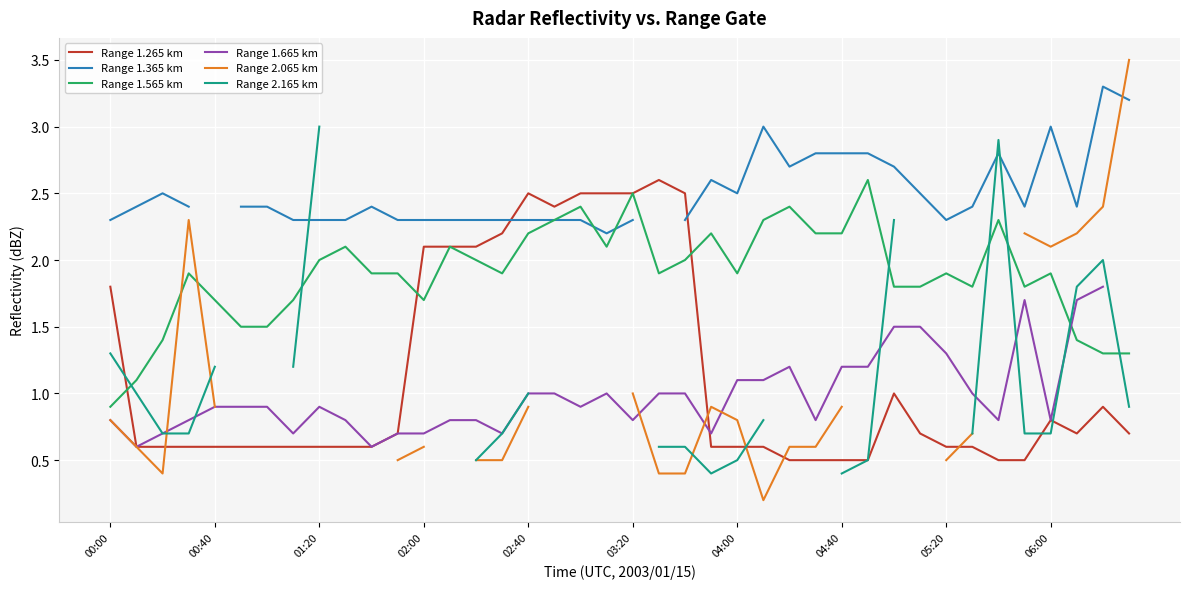

What are all the series names shown in the legend?

Range 1.265 km, Range 1.365 km, Range 1.565 km, Range 1.665 km, Range 2.065 km, Range 2.165 km